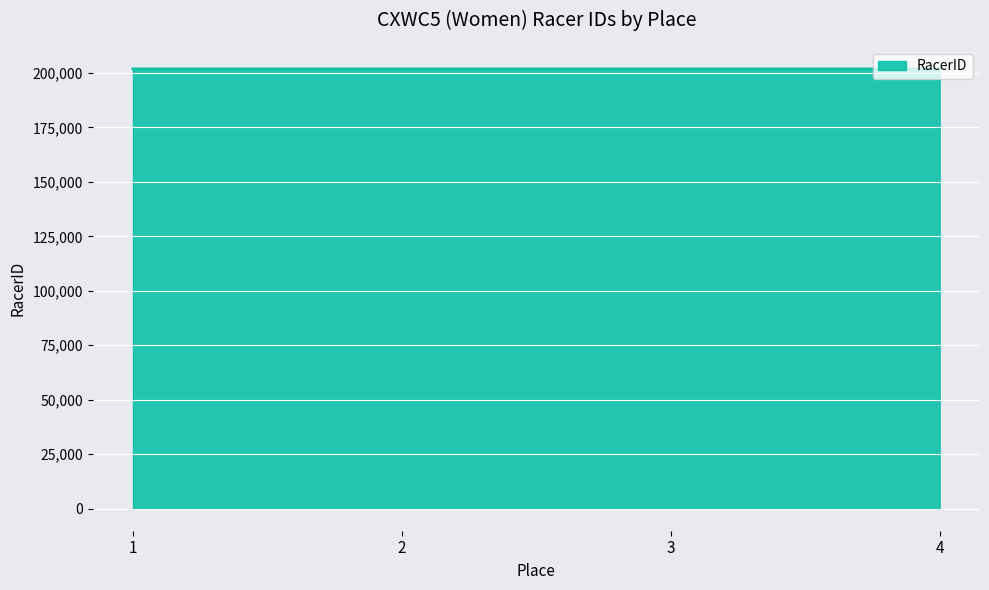

How many series are shown in this chart?

1